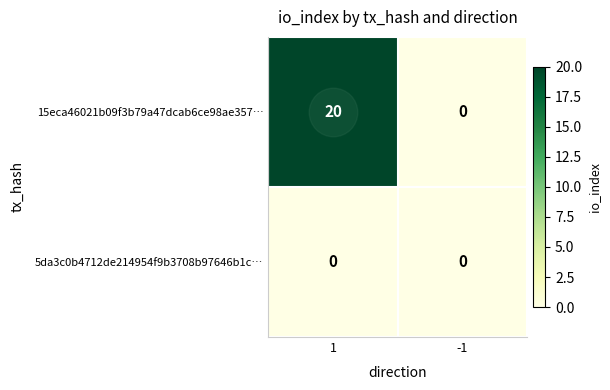

What is the difference between the highest and lowest values at 1?

20